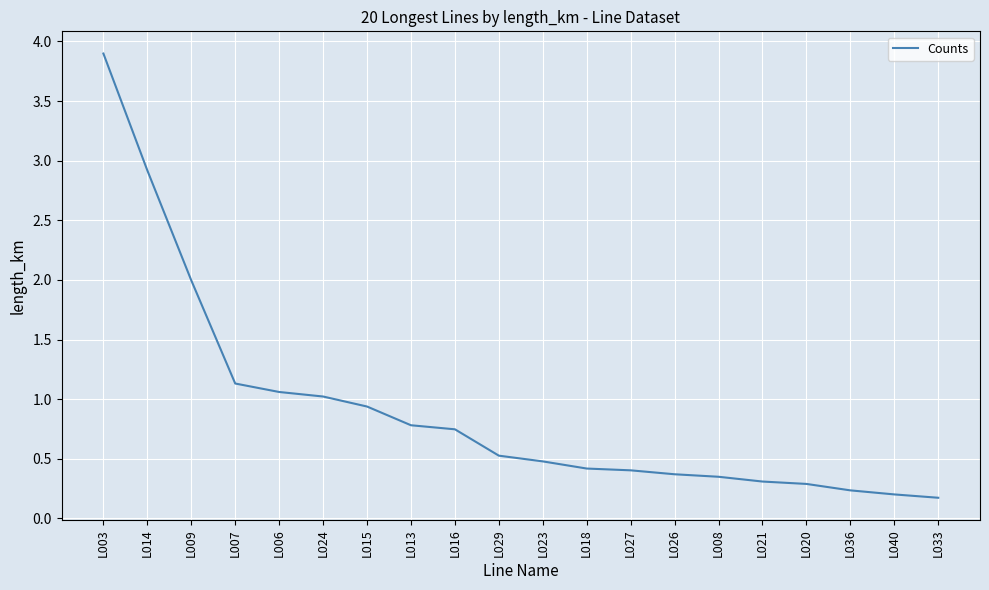

What is the change in value from L014 to L008?

-2.6